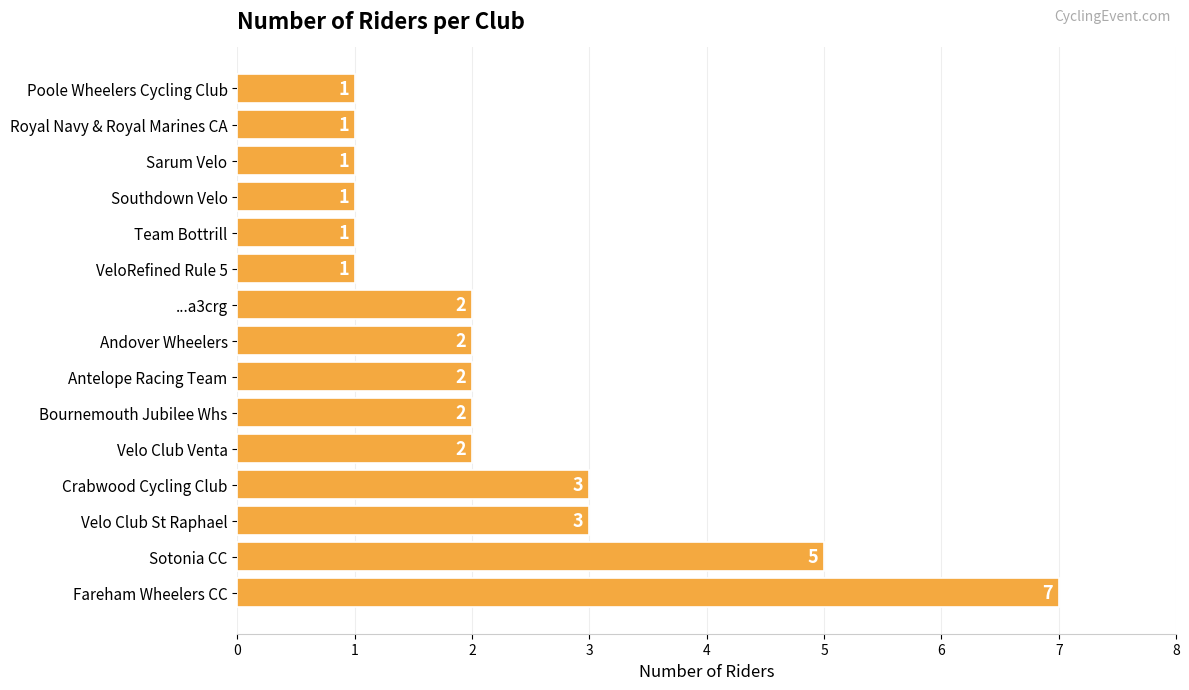

True or false: the data shows 0 at Team Bottrill.

False